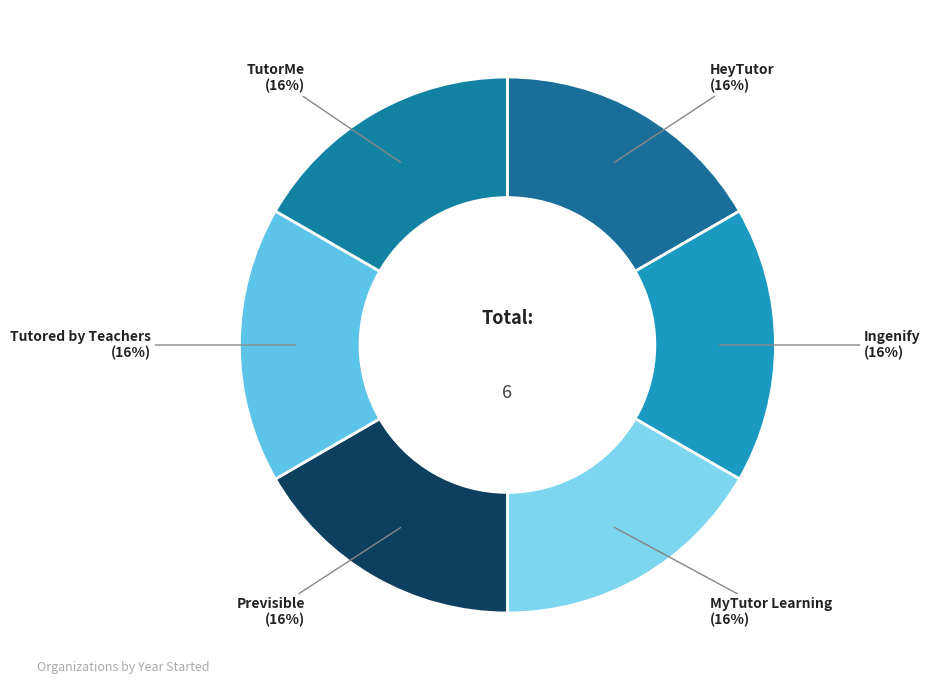

The HeyTutor slice represents 5% of the pie. True or false?

False